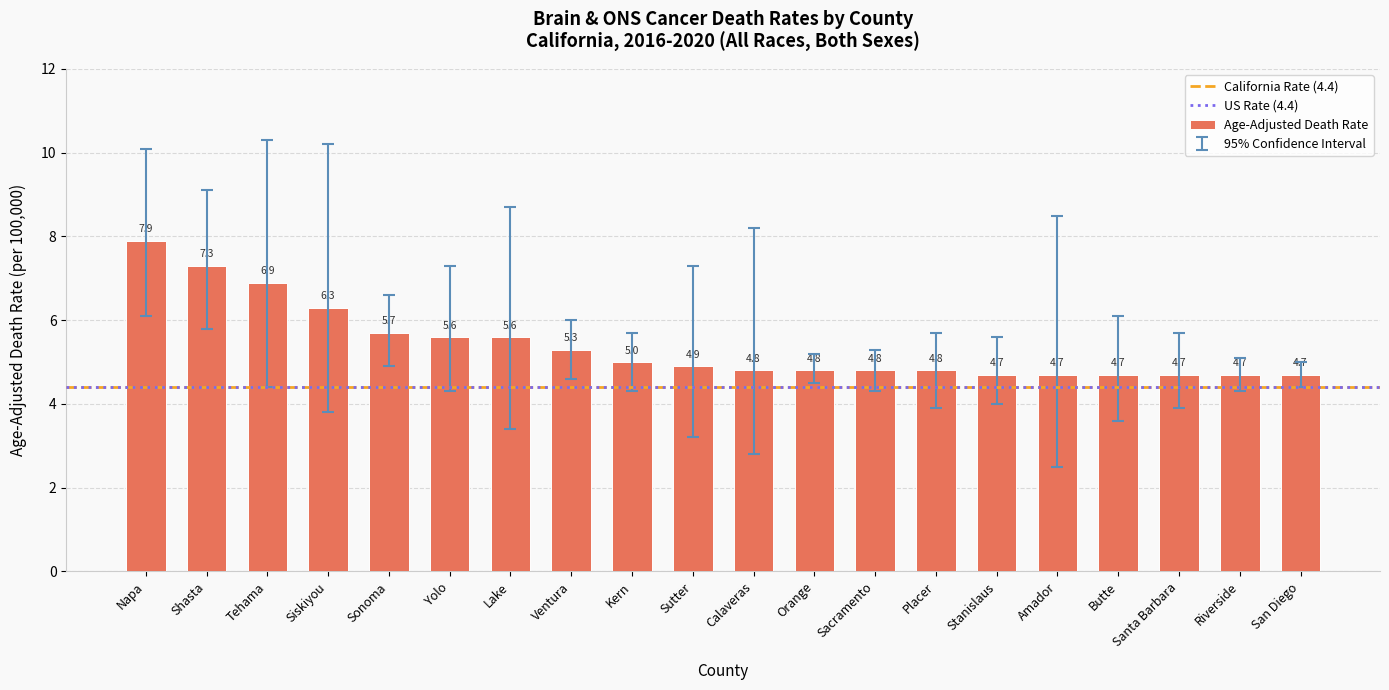

Between Lake and Ventura, which is larger?

Lake